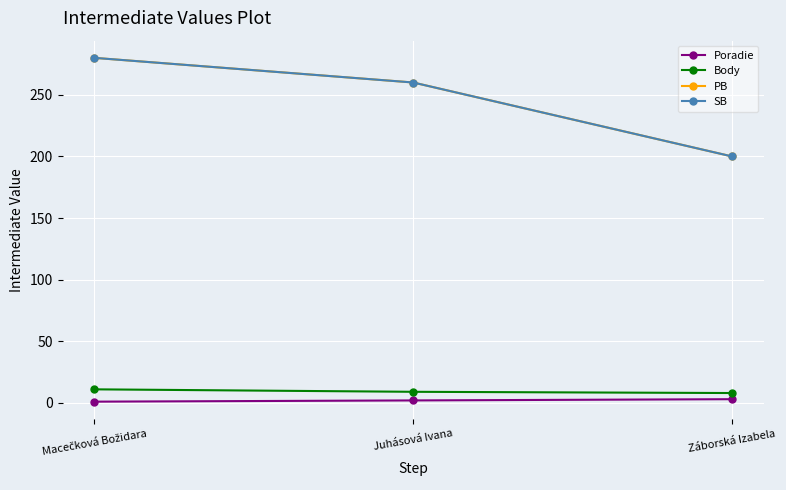

Is this an area chart (filled region under the line)?

No